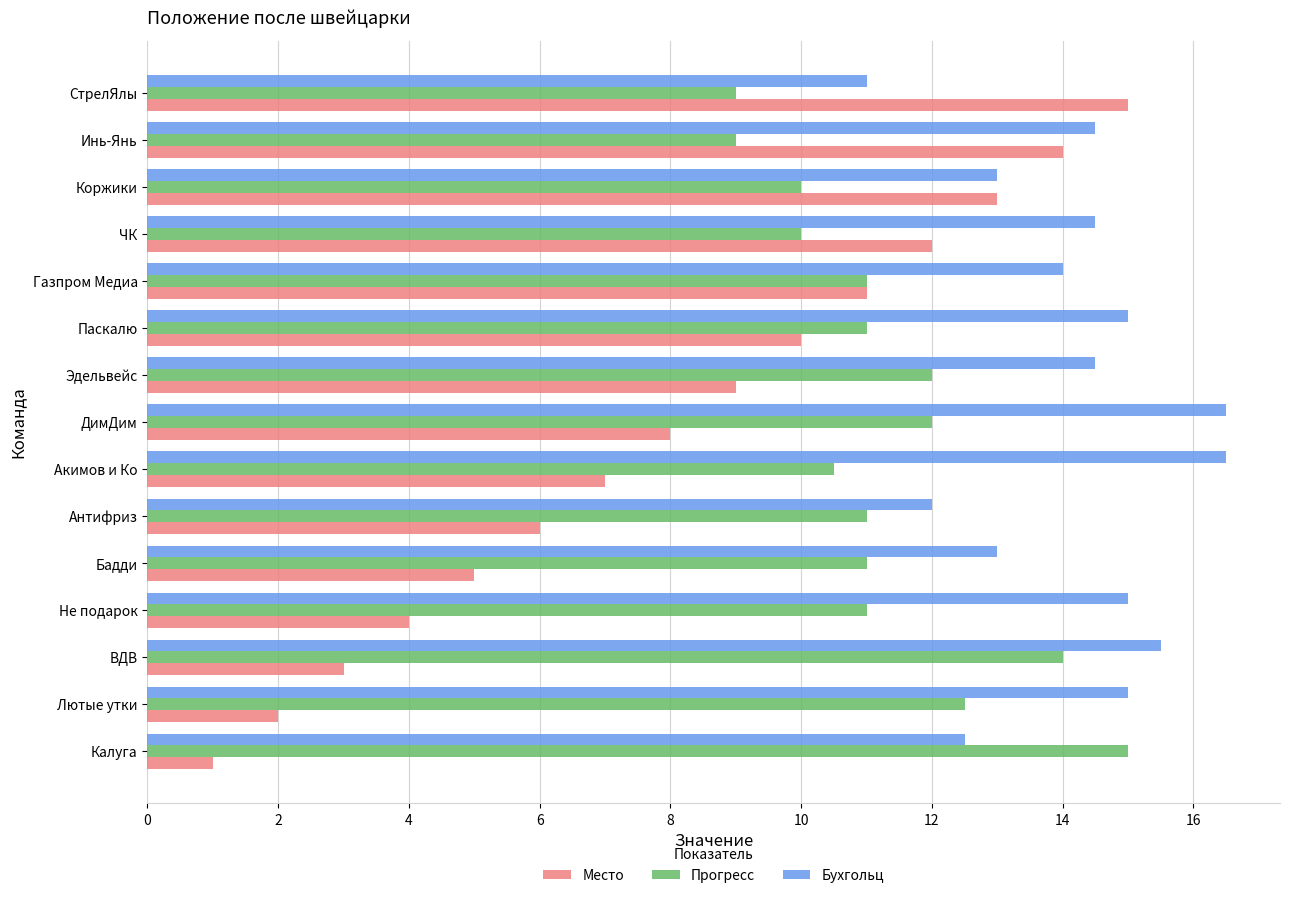

List the series in order of their overall mean, lowest first.

Место, Прогресс, Бухгольц